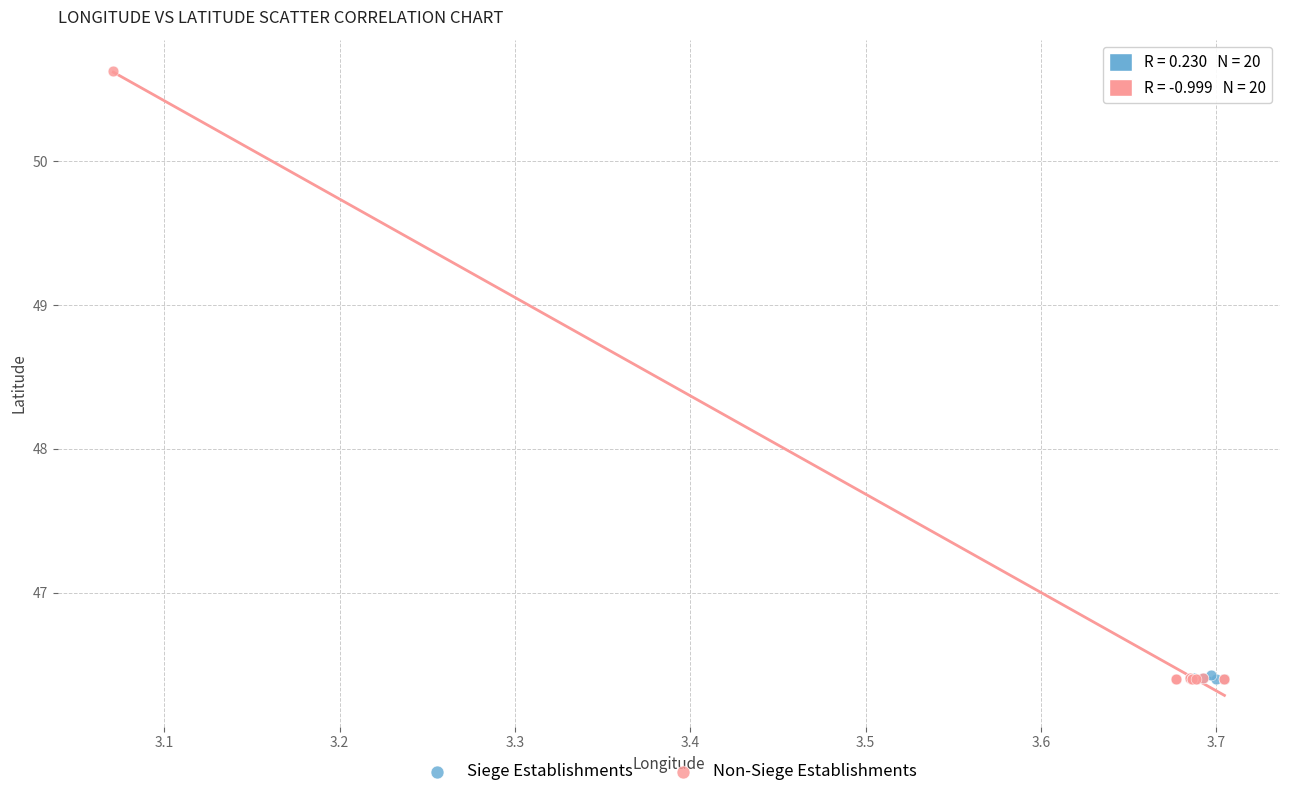

Which series has the largest Y range (max minus min)?

Non-Siege Establishments